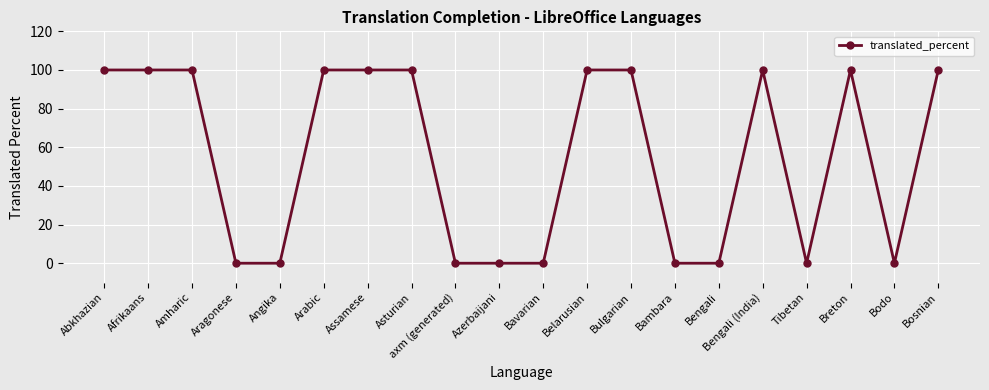

Which has a higher value, Bulgarian or Bengali?

Bulgarian